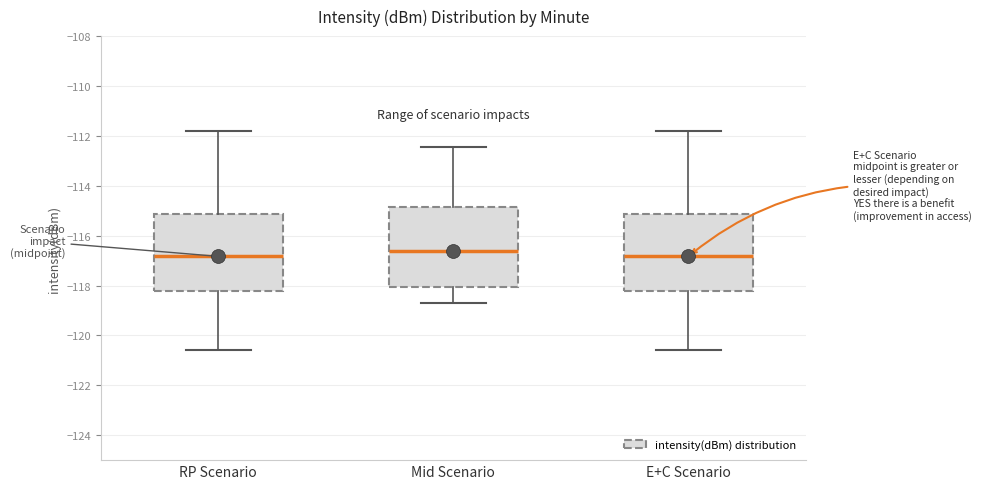

Where does the median line of the box for E+C Scenario sit on the y-axis? The values are not printed on the chart, so give them approximately, as read against the axis.

-116.8